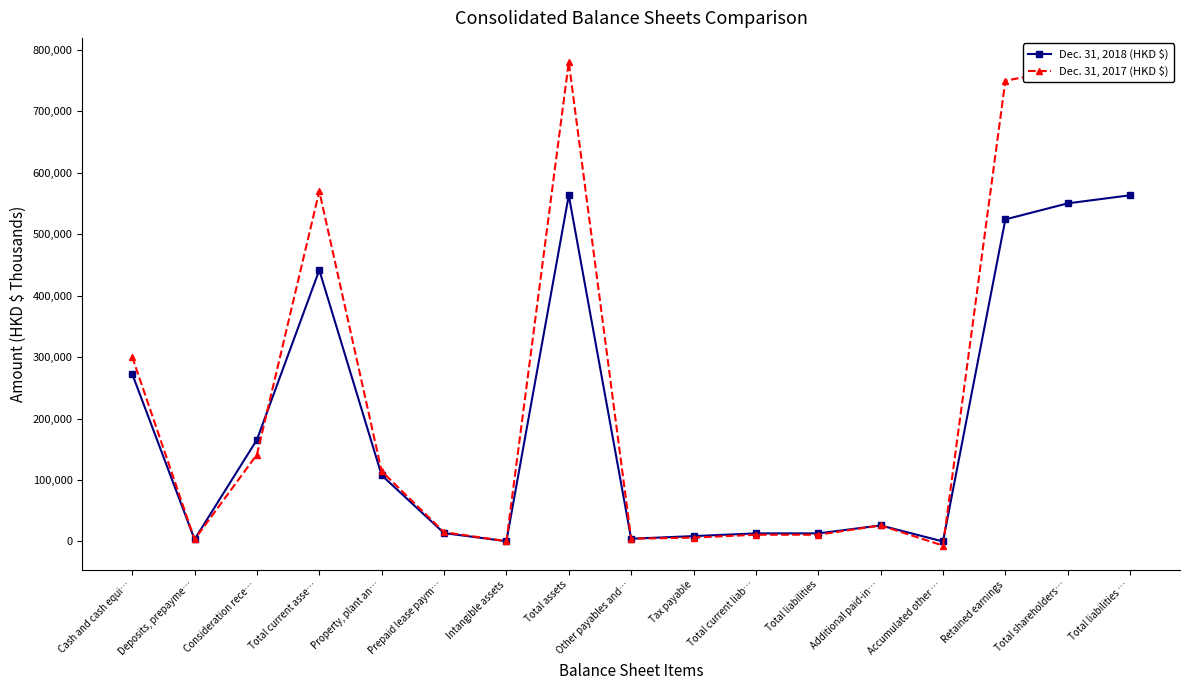

List the series in order of their overall mean, highest first.

Dec. 31, 2017 (HKD $), Dec. 31, 2018 (HKD $)